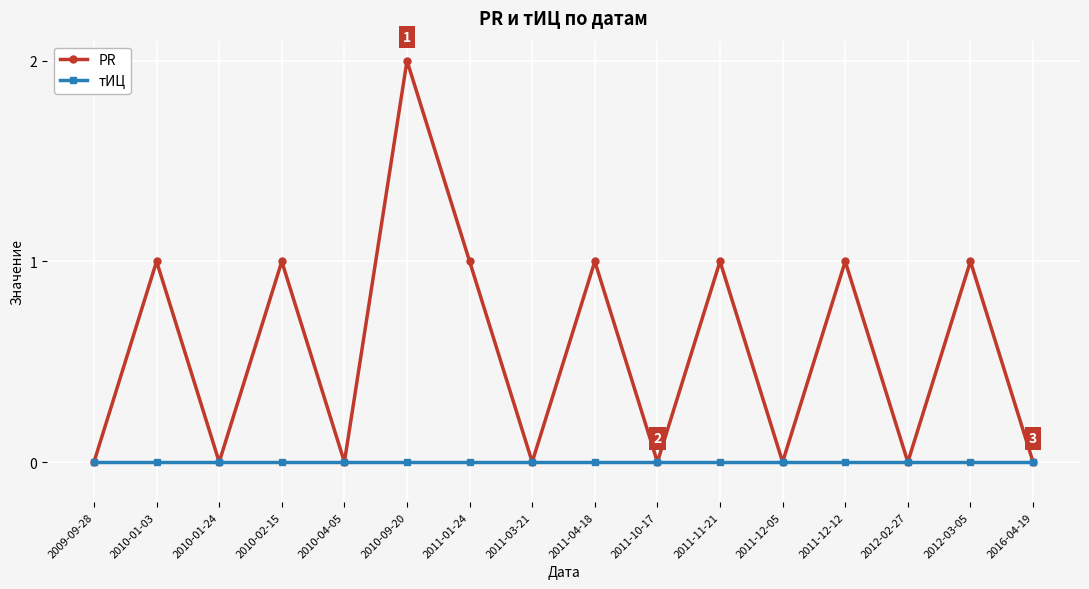

At which label does PR reach its peak?

2010-09-20